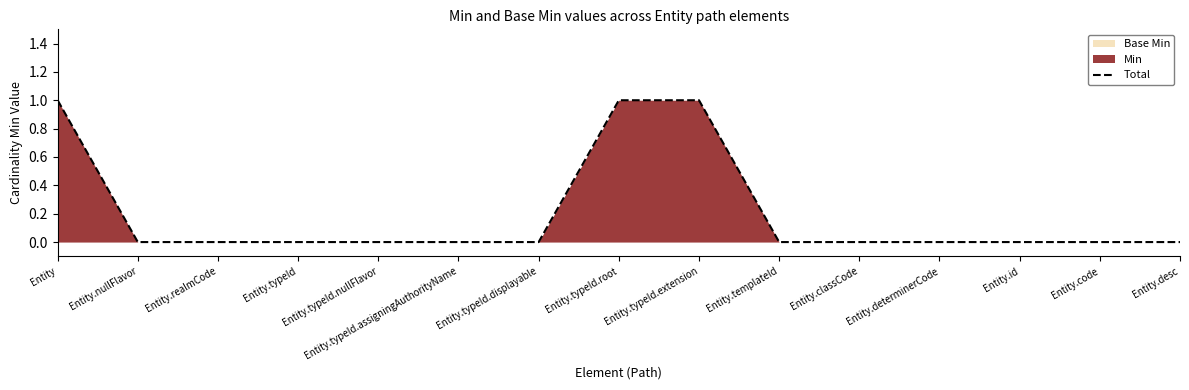

True or false: the data shows 0 at Entity.code.

True